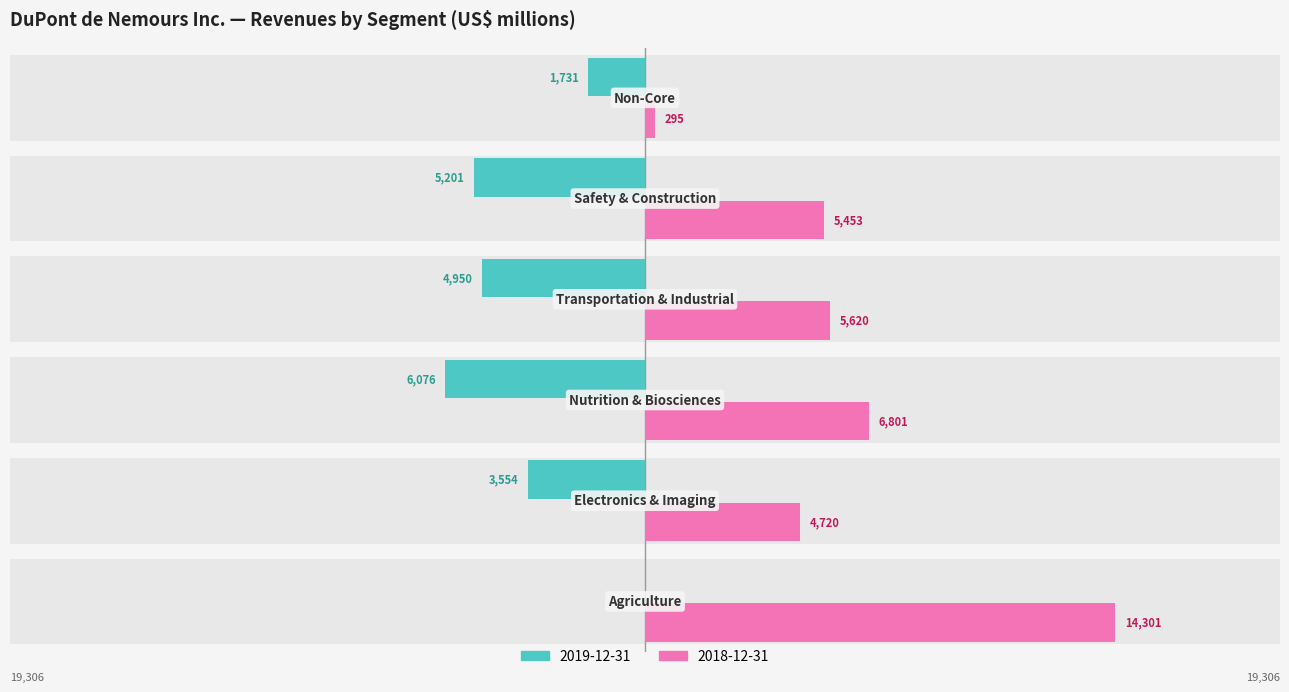

How many categories are shown in the chart?

6